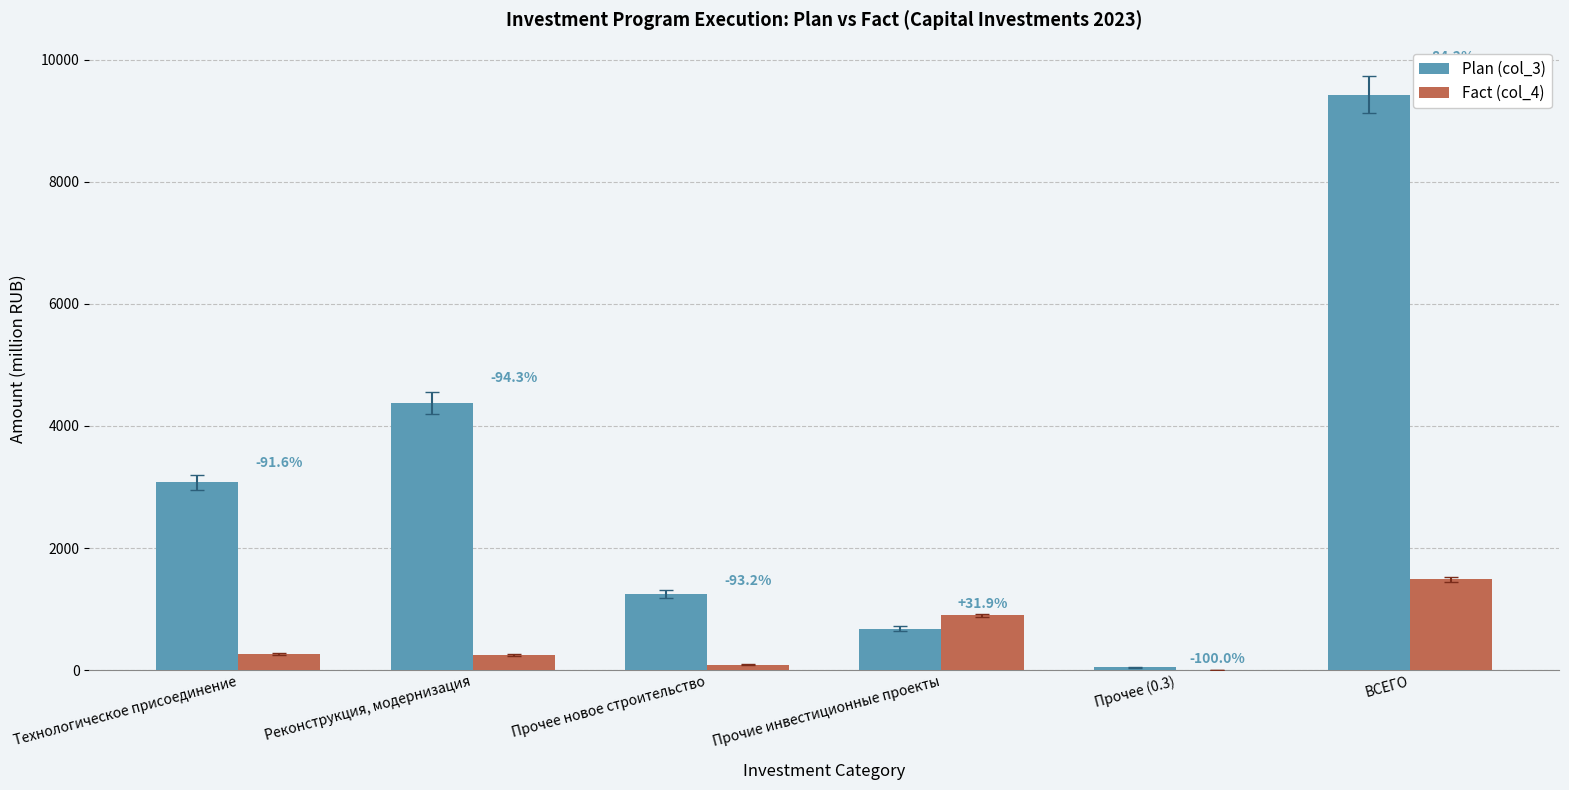

What is the value of the Fact (col_4) bar at the 6th from the left?

1488.1